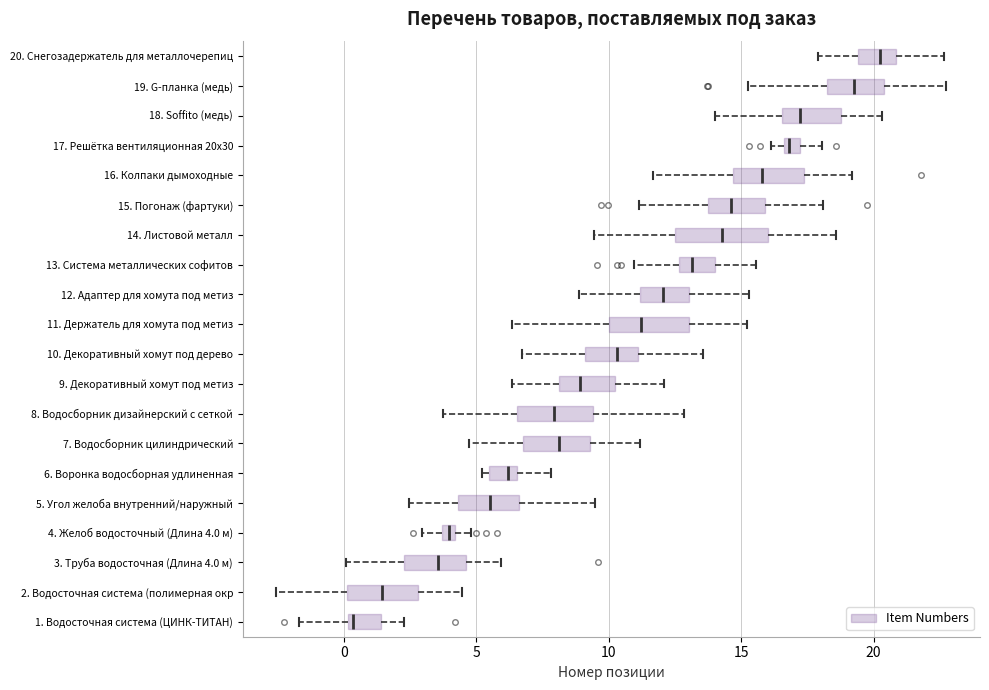

Where does the median line of the box for 9. Декоративный хомут под метиз sit on the x-axis? The values are not printed on the chart, so give them approximately, as read against the axis.

9.0